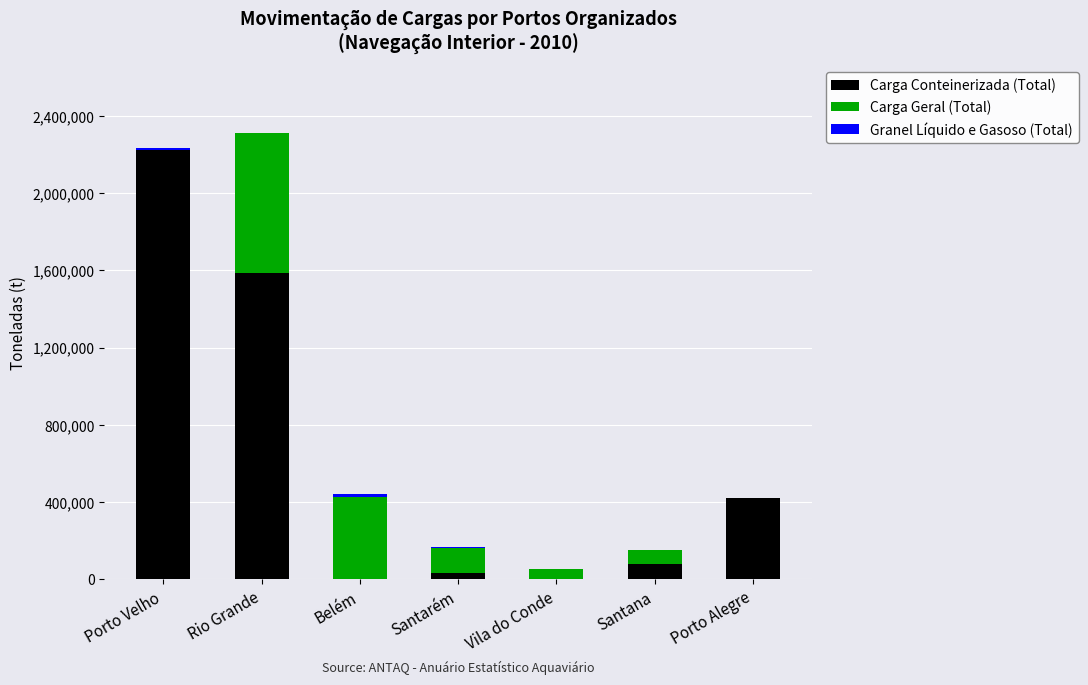

What is the total value across all series at Rio Grande?

2314148.6